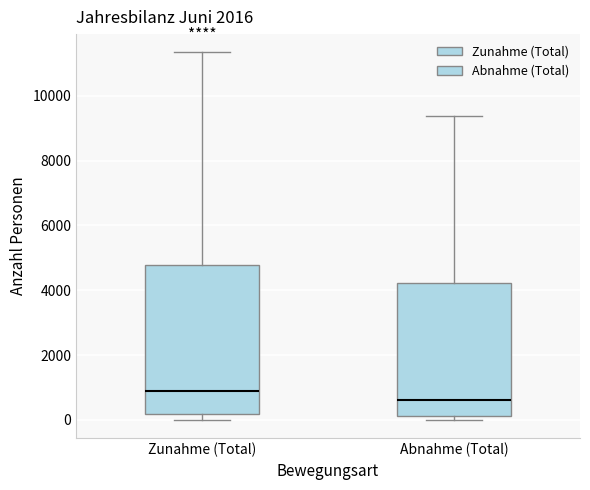

Reading left to right, transcribe this box plot: for each box, give where its median line is, the range the box spans, and where its two whiskers end, as read against the y-axis. The values are not printed on the chart, so give them approximately, as read against the axis.

Zunahme (Total): median 1000, box 200 to 4800, whiskers 0 to 11400
Abnahme (Total): median 600, box 200 to 4200, whiskers 0 to 9400